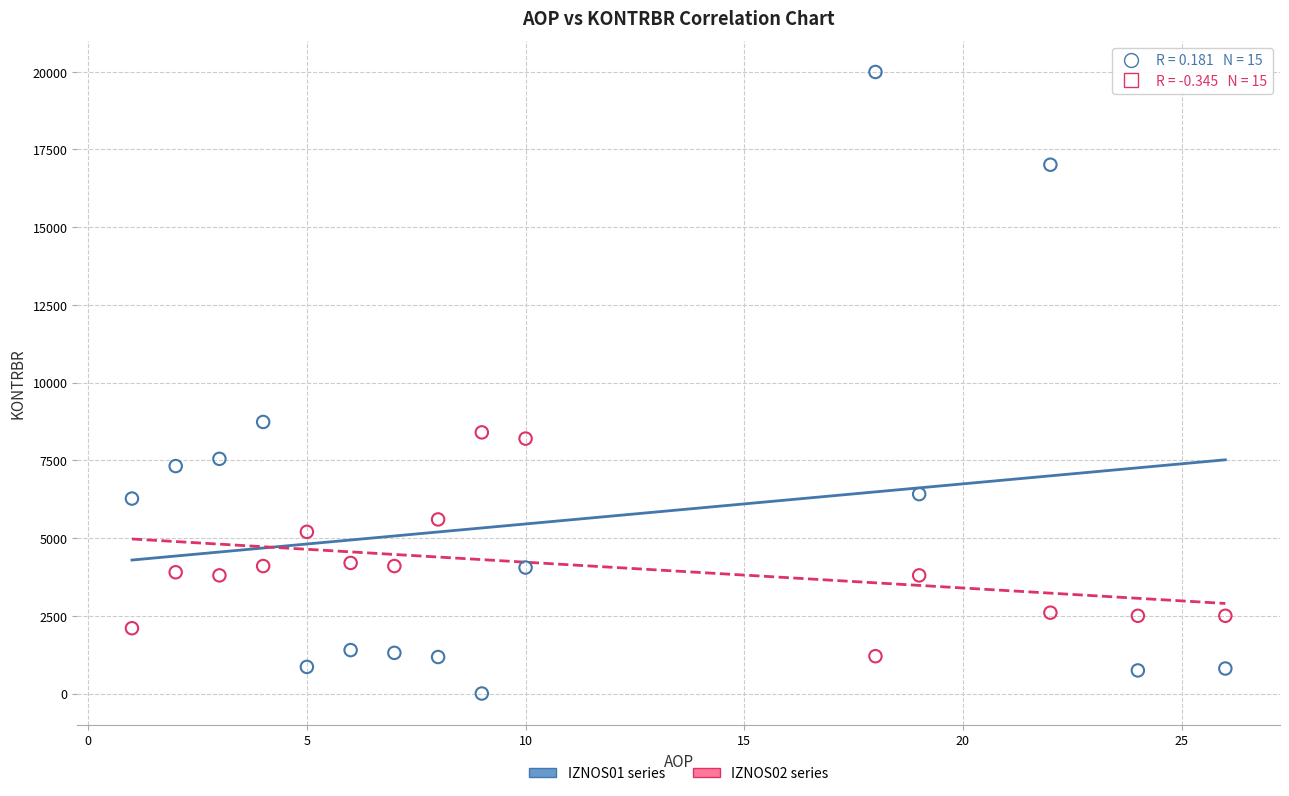

Which series reaches the minimum Y coordinate?

IZNOS01 series